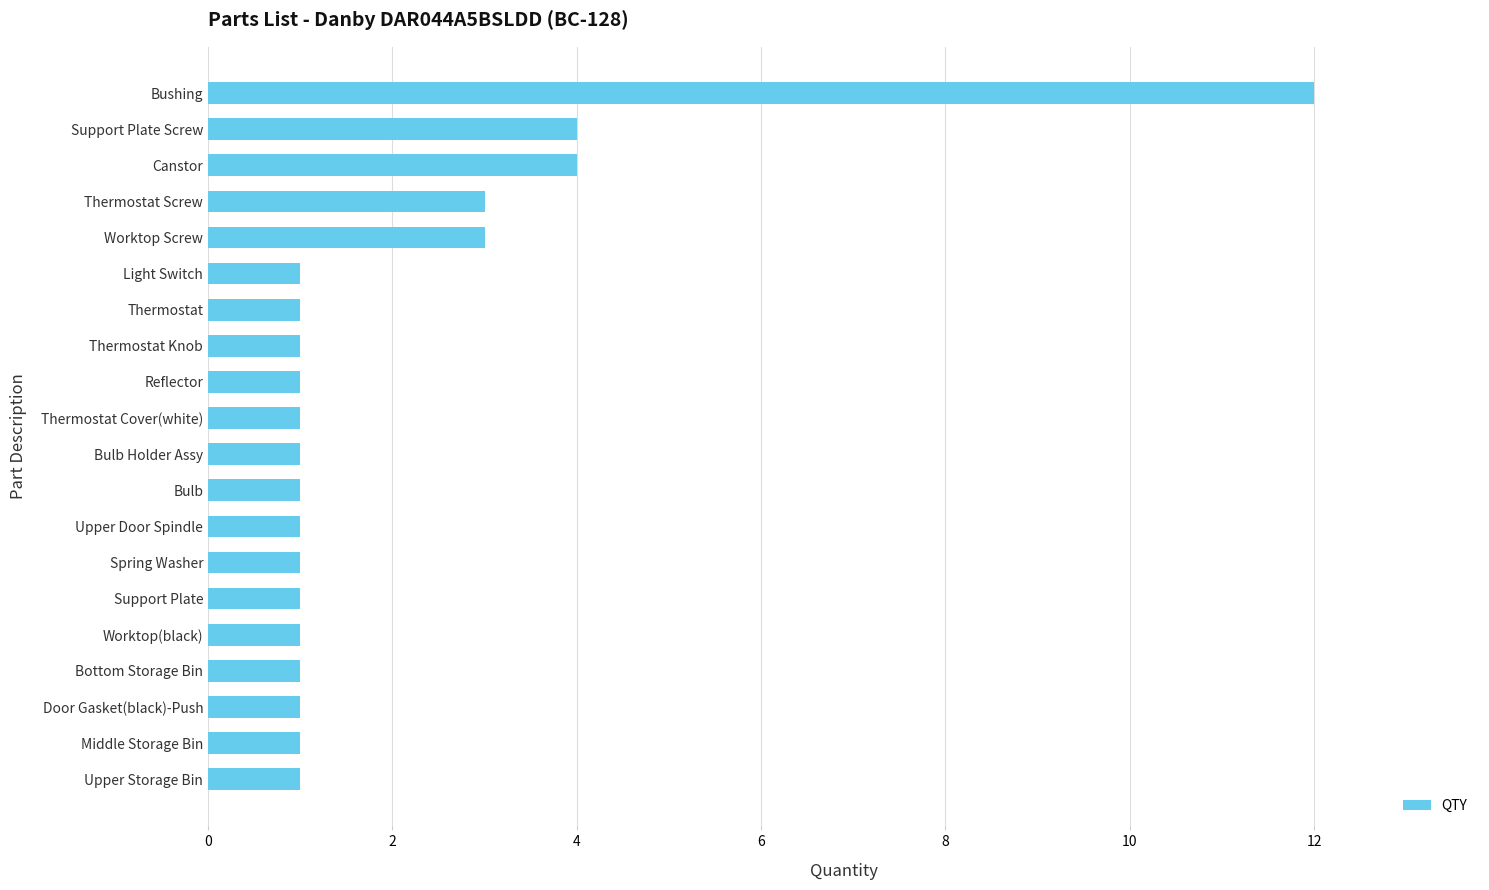

What is the minimum value shown in the chart?

1